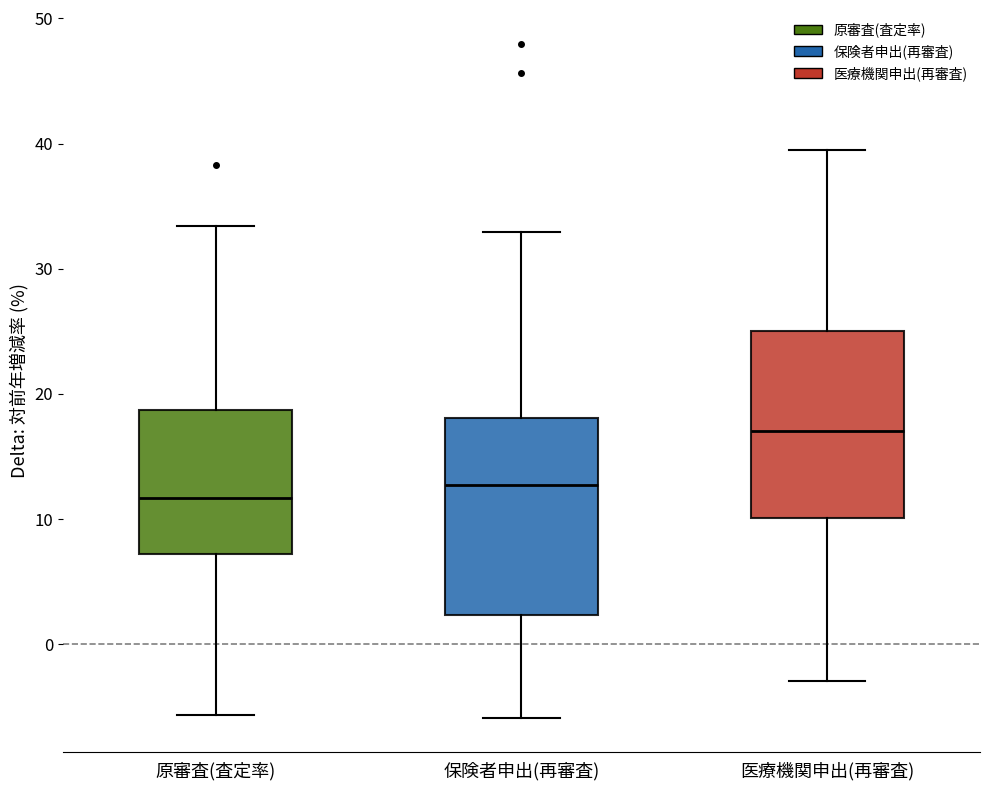

Where does the median line of the box for 医療機関申出(再審査) sit on the y-axis? The values are not printed on the chart, so give them approximately, as read against the axis.

17